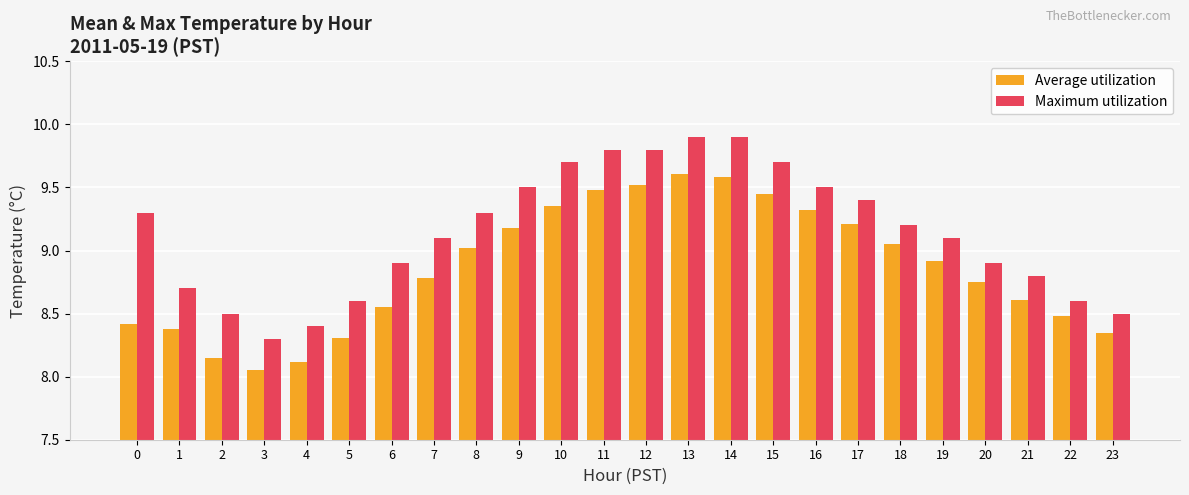

What is the difference between the Maximum utilization values at 15 and 12?

0.1